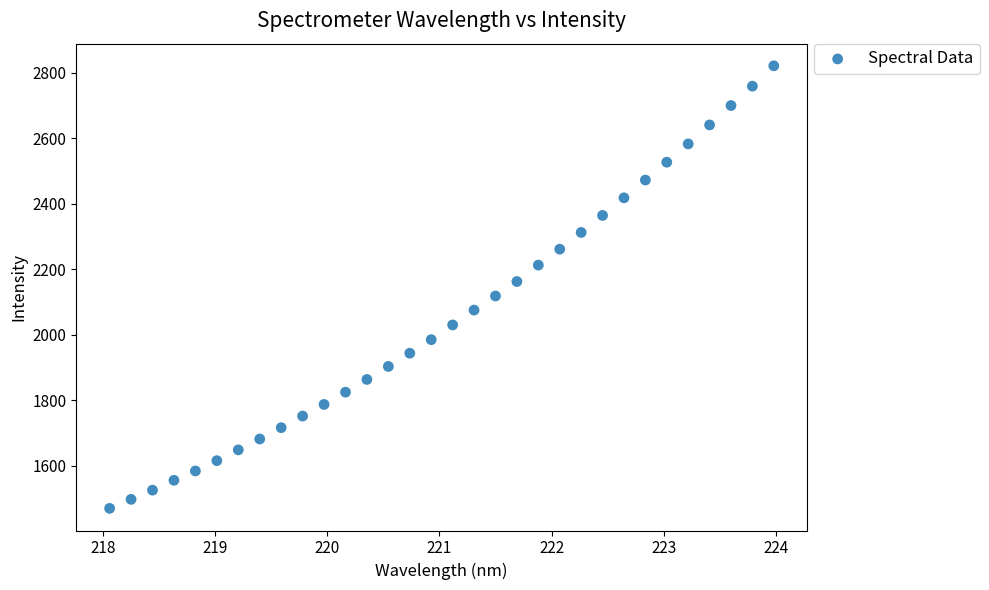

What is the range of Y values (max minus min)?

1351.2